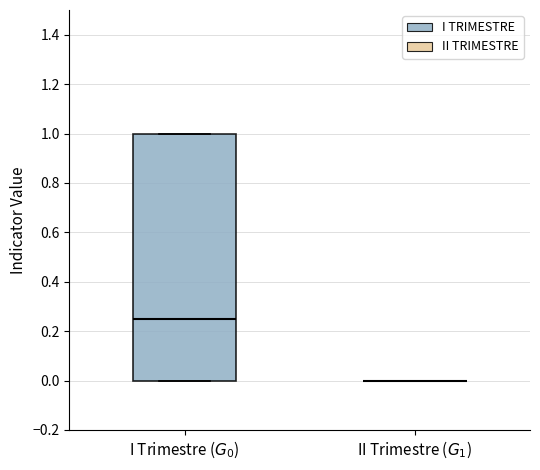

Where does the median line of the box for I Trimestre ($G_0$) sit on the y-axis? The values are not printed on the chart, so give them approximately, as read against the axis.

0.26